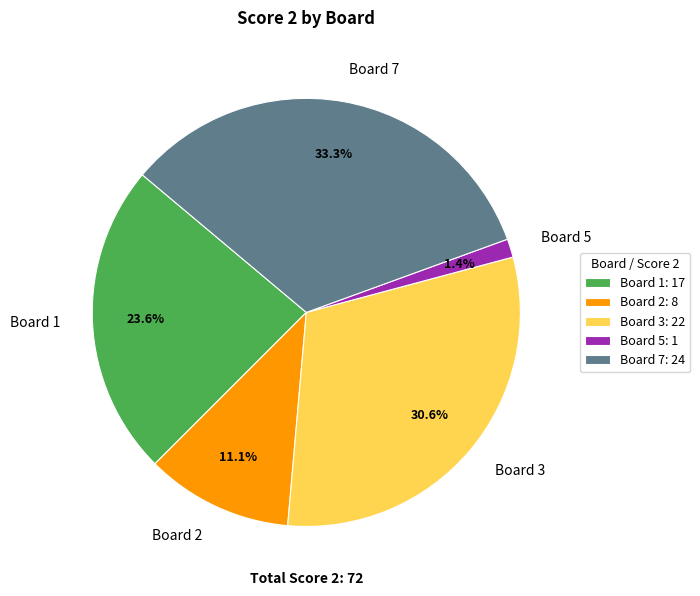

Which slice is the largest?

Board 7